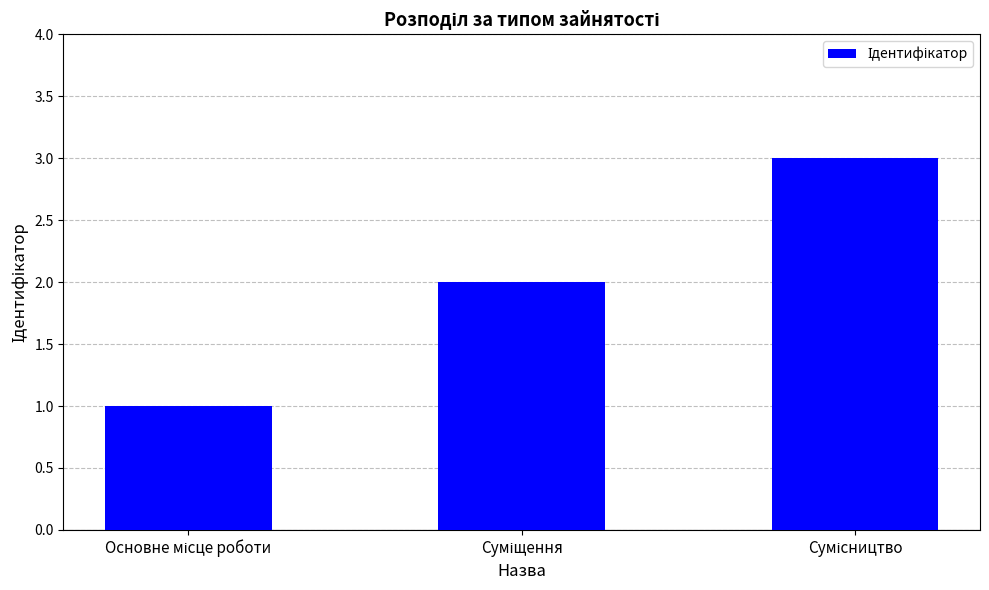

What is the maximum value shown in the chart?

3